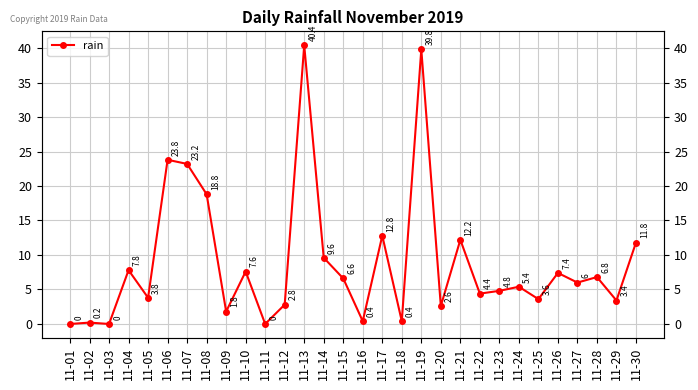

The value at 11-09 is 0.8. True or false?

False